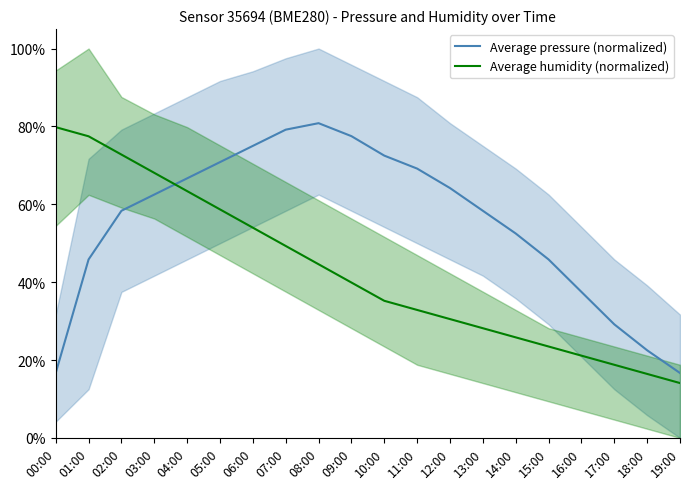

Rank the categories by Average pressure (normalized) value from lowest to highest.

00:00, 19:00, 18:00, 17:00, 16:00, 01:00, 15:00, 14:00, 02:00, 13:00, 03:00, 12:00, 04:00, 11:00, 05:00, 10:00, 06:00, 09:00, 07:00, 08:00